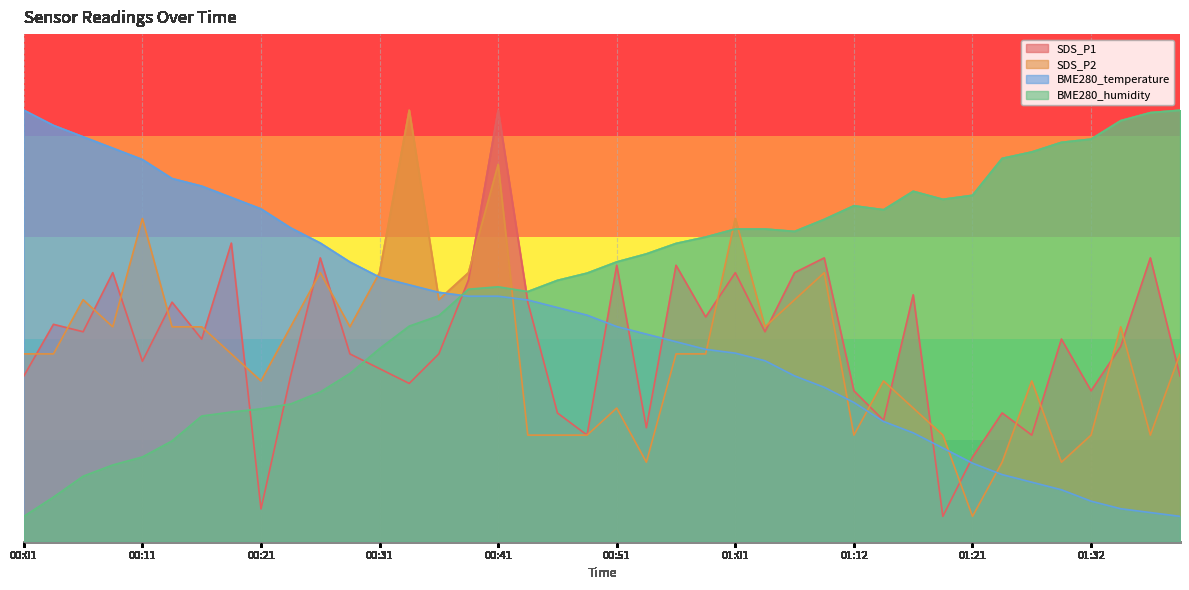

What are all the series names shown in the legend?

SDS_P1, SDS_P2, BME280_temperature, BME280_humidity